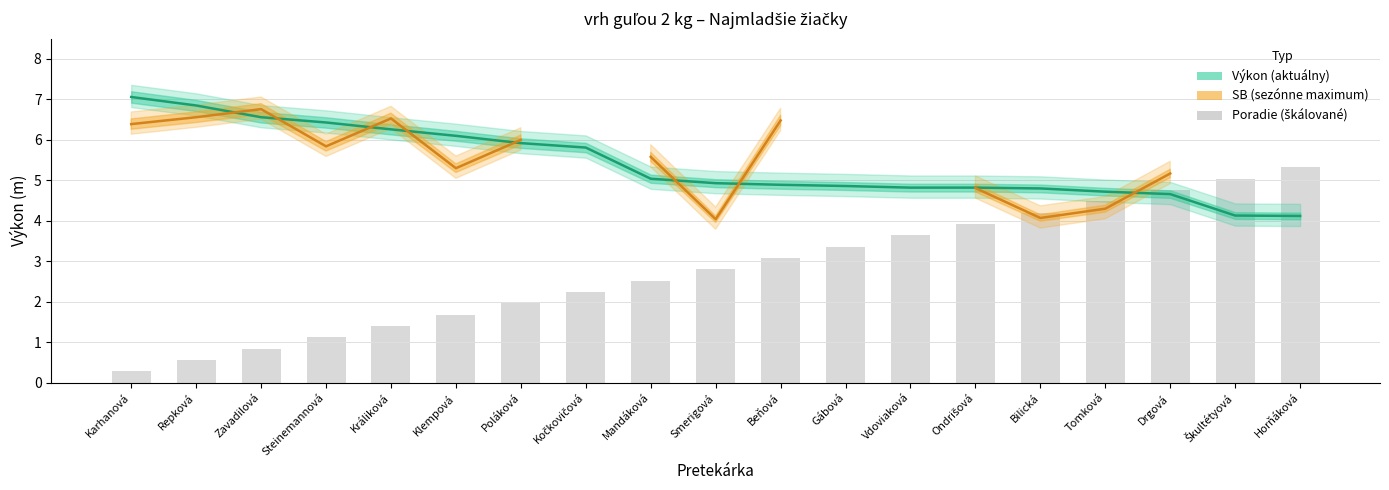

List the labels in order of Poradie (škálované) value, smallest first.

Karhanová, Repková, Zavadilová, Steinemannová, Králiková, Klempová, Poláková, Kočkovičová, Mandáková, Smerigová, Beňová, Gábová, Vdoviaková, Ondrišová, Bilická, Tomková, Drgová, Škultétyová, Horňáková